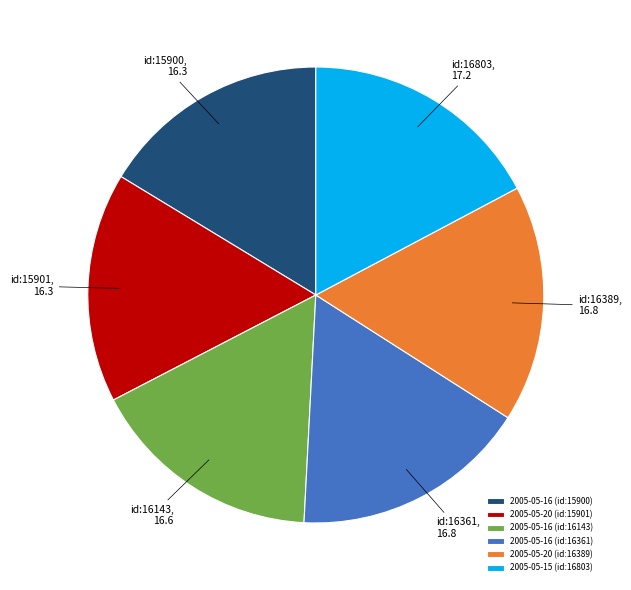

Combined, do 2005-05-20 (id:16389) and 2005-05-16 (id:15900) account for over 50%?

No